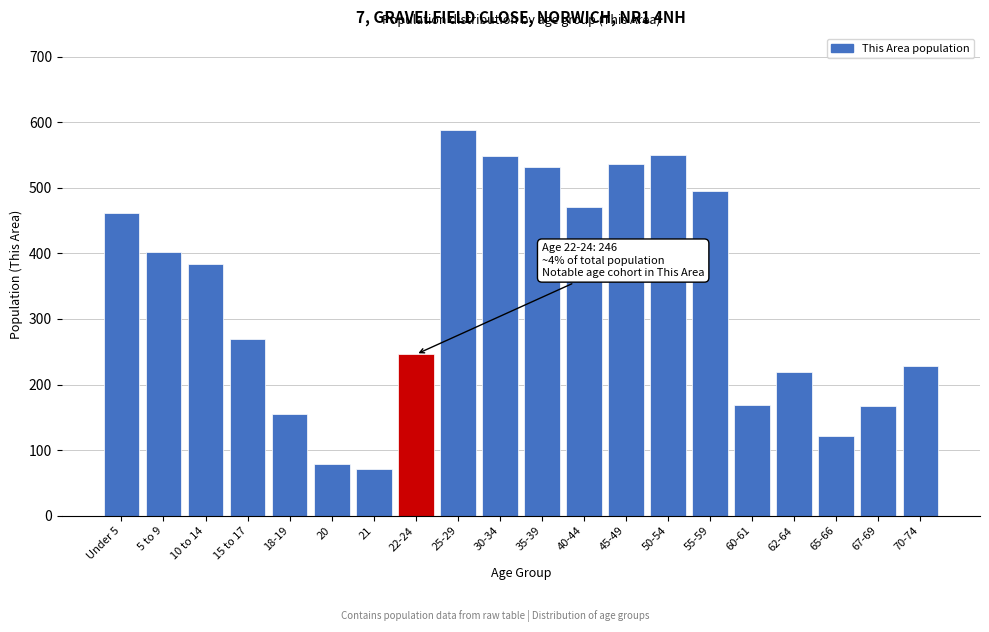

What is the ratio of the value at 20 to the value at 15 to 17?

0.3